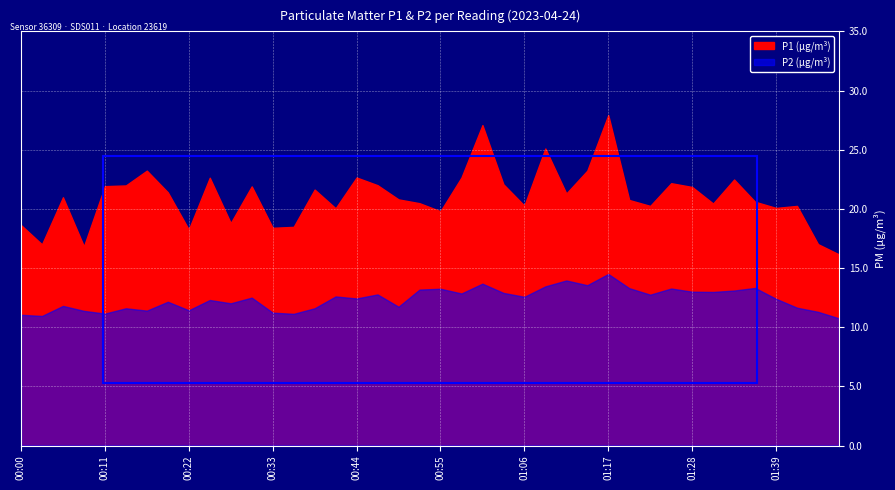

What is the value of the P1 point at the 12th from the left?

21.9